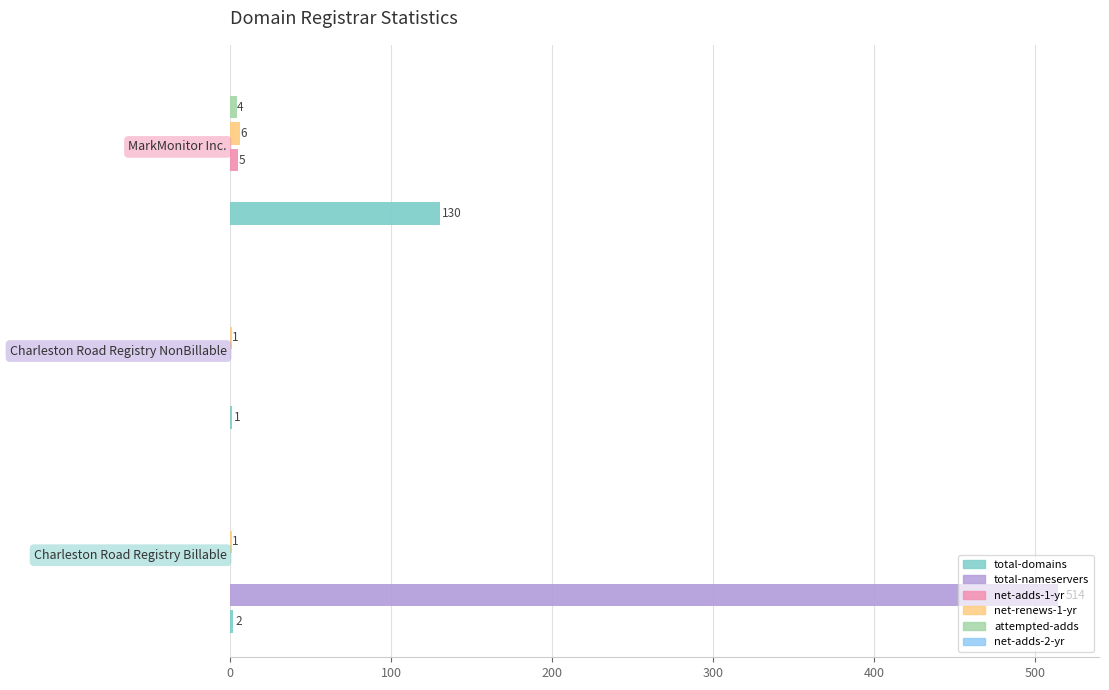

Which series has the largest total across all categories?

total-nameservers